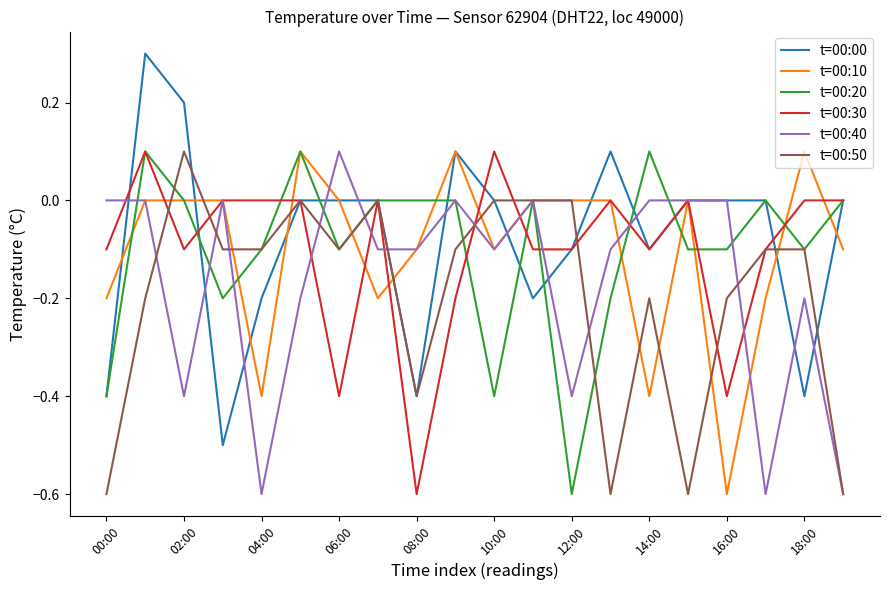

Which series has the largest range (max minus min)?

t=00:00